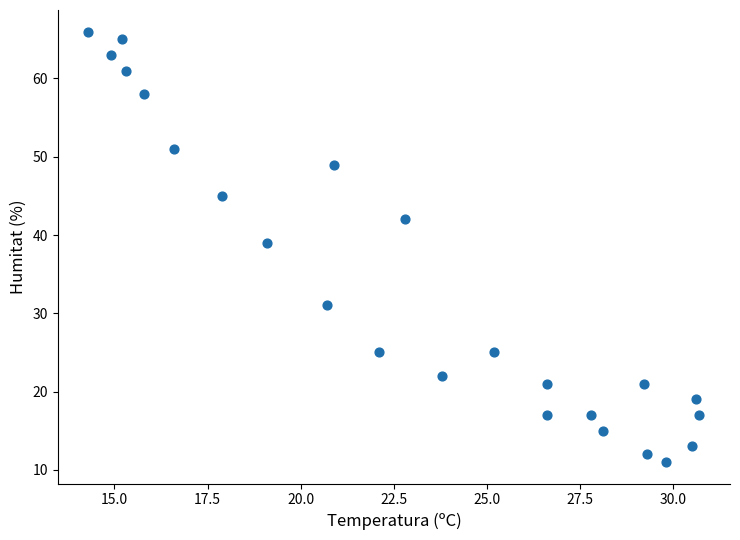

What Y value in the scatter plot is closest to 38?

39